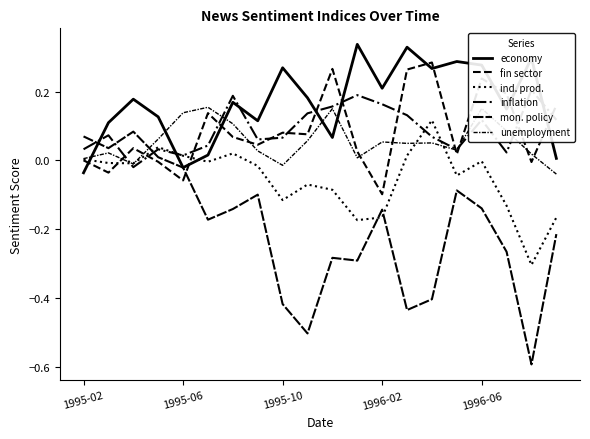

How many values in the fin sector series are below 0?

5